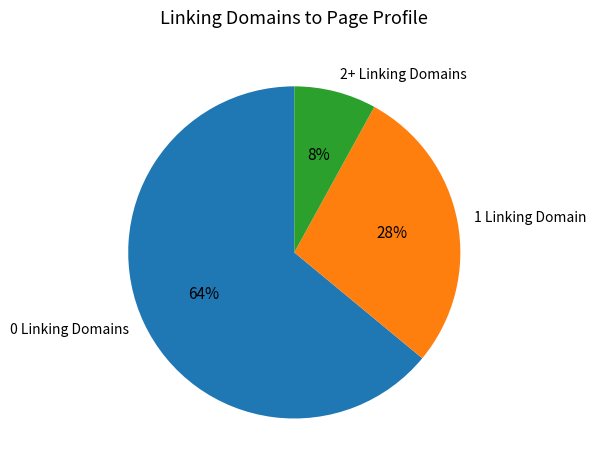

True or false: 2+ Linking Domains accounts for 8% of the total.

True